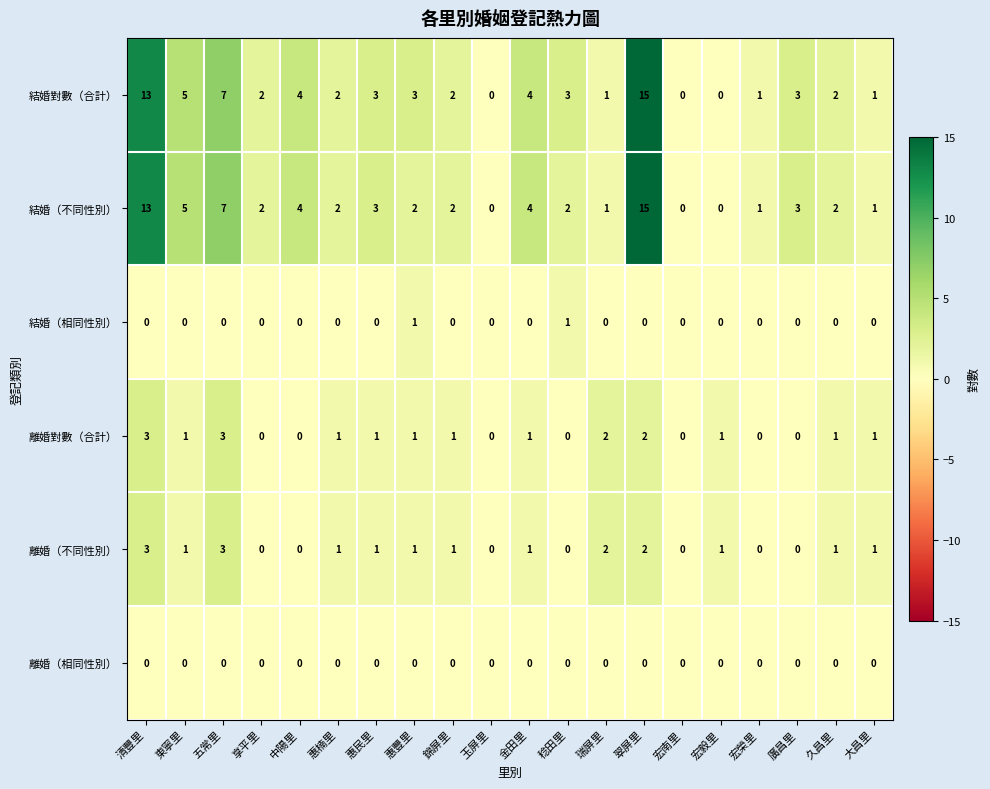

At which category is the sum across all series the highest?

翠屏里